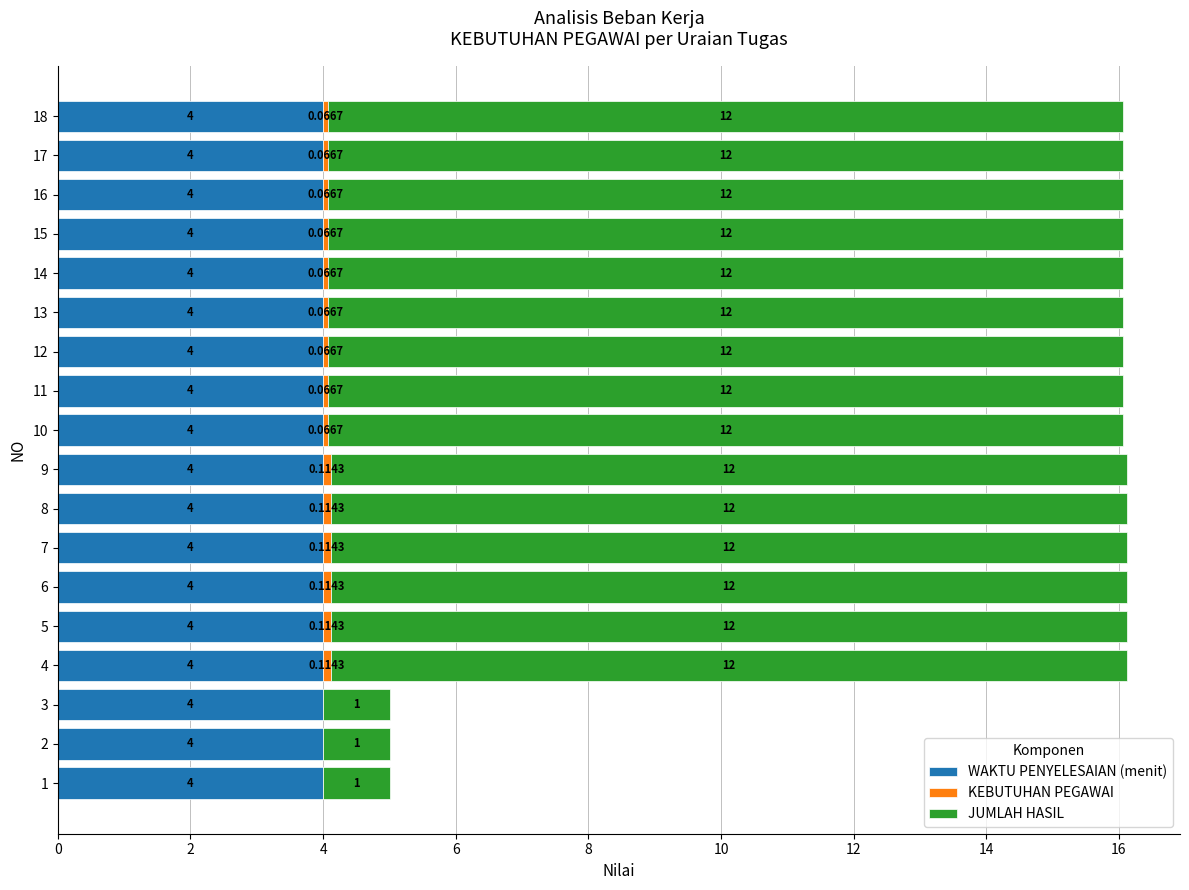

How many distinct data groups are displayed?

3